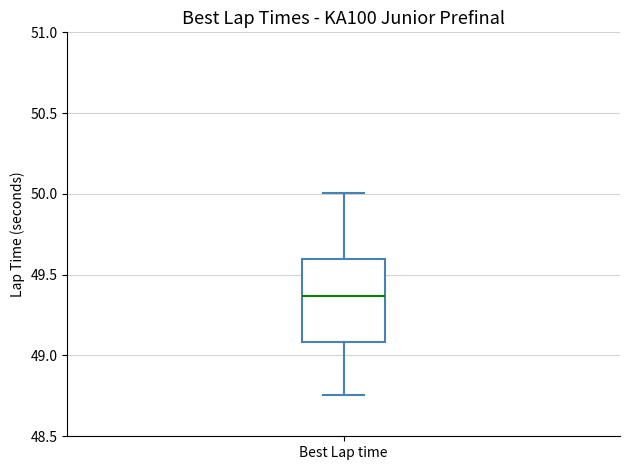

Read this box plot against the y-axis: the position of the median line, the range covered by the box, and the ends of both whiskers. The values are not printed on the chart, so give them approximately, as read against the axis.

median 49.35, box 49.10 to 49.60, whiskers 48.75 to 50.00